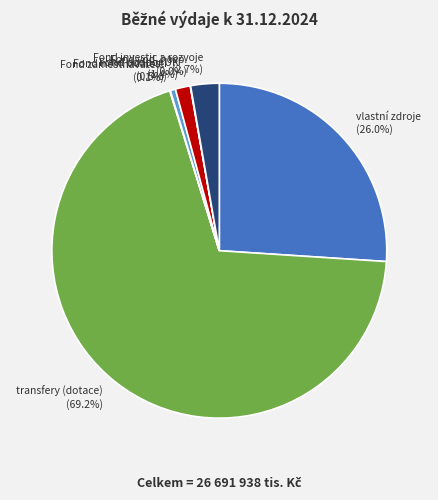

Is there a majority slice in this chart?

Yes